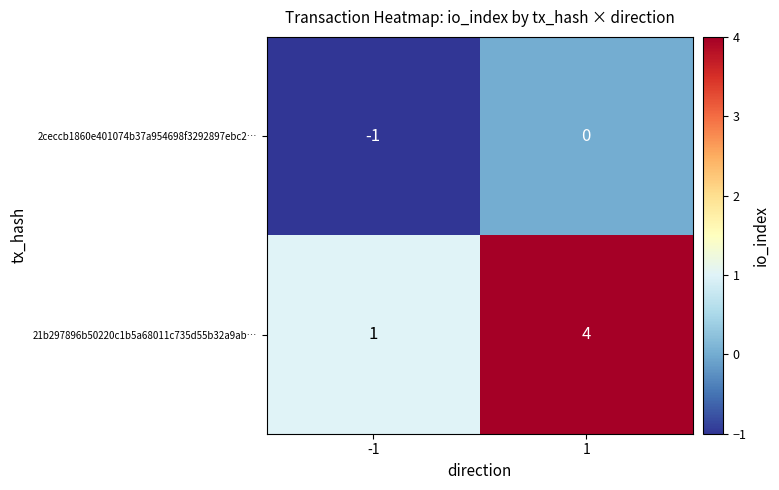

What is the sum of all 21b297896b50220c1b5a68011c735d55b32a9ab… values?

5